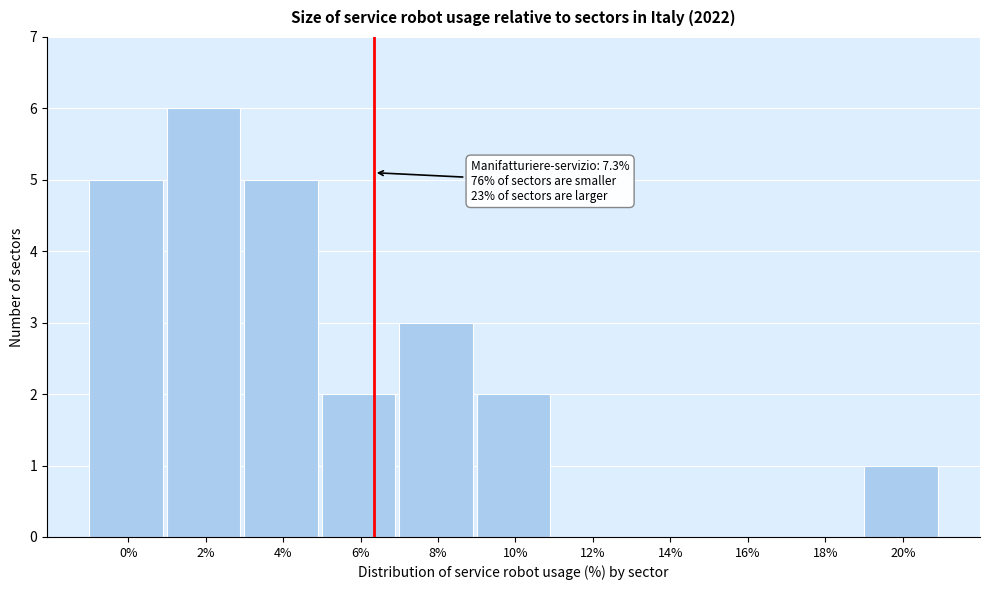

Reading right to left, what are all the values shown in this chart?

20%=1	18%=0	16%=0	14%=0	12%=0	10%=2	8%=3	6%=2	4%=5	2%=6	0%=5